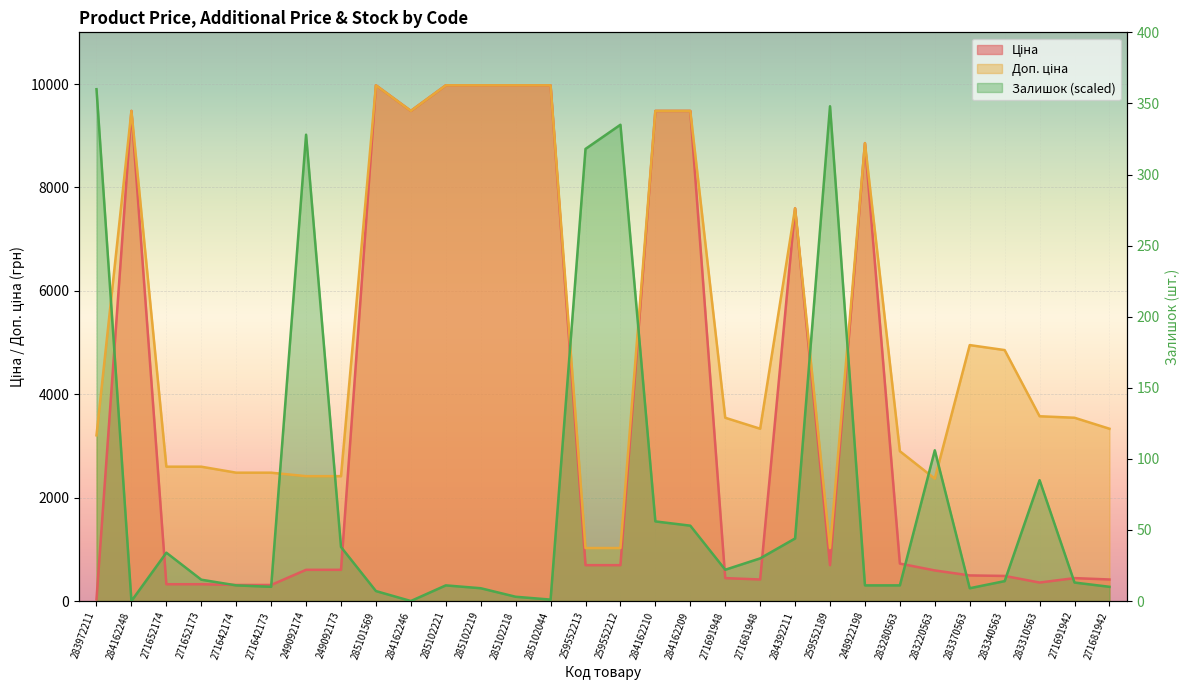

Reading right to left, transcribe all the data shown in this chart.

Ціна: 271681942=416.6	271691942=443.1	283310563=357.4	283340563=485.4	283370563=495.0	283220563=591.6	283280563=724.5	248922198=8856.7	259552189=693.7	284392211=7596.5	271681948=416.6	271691948=443.1	284162209=9480.1	284162210=9480.1	259552212=693.7	259552213=693.7	285102044=9975.0	285102218=9975.0	285102219=9975.0	285102221=9975.0	284162246=9480.1	285101569=9975.0	249092173=603.7	249092174=603.7	271642173=310.3	271642174=310.3	271652173=324.8	271652174=324.8	284162248=9480.1	283972211=32.0
Доп. ціна: 271681942=3332.5	271691942=3545.0	283310563=3573.9	283340563=4853.8	283370563=4950.4	283220563=2366.5	283280563=2897.8	248922198=8856.7	259552189=1024.6	284392211=7596.5	271681948=3332.5	271691948=3545.0	284162209=9480.1	284162210=9480.1	259552212=1024.6	259552213=1024.6	285102044=9975.0	285102218=9975.0	285102219=9975.0	285102221=9975.0	284162246=9480.1	285101569=9975.0	249092173=2414.8	249092174=2414.8	271642173=2482.4	271642174=2482.4	271652173=2598.3	271652174=2598.3	284162248=9480.1	283972211=3205.0
Залишок: 271681942=275.0	271691942=357.5	283310563=2337.5	283340563=385.0	283370563=247.5	283220563=2915.0	283280563=302.5	248922198=302.5	259552189=9570.0	284392211=1210.0	271681948=825.0	271691948=605.0	284162209=1457.5	284162210=1540.0	259552212=9212.5	259552213=8745.0	285102044=27.5	285102218=82.5	285102219=247.5	285102221=302.5	284162246=0.0	285101569=192.5	249092173=1045.0	249092174=9020.0	271642173=275.0	271642174=302.5	271652173=412.5	271652174=935.0	284162248=0.0	283972211=9900.0